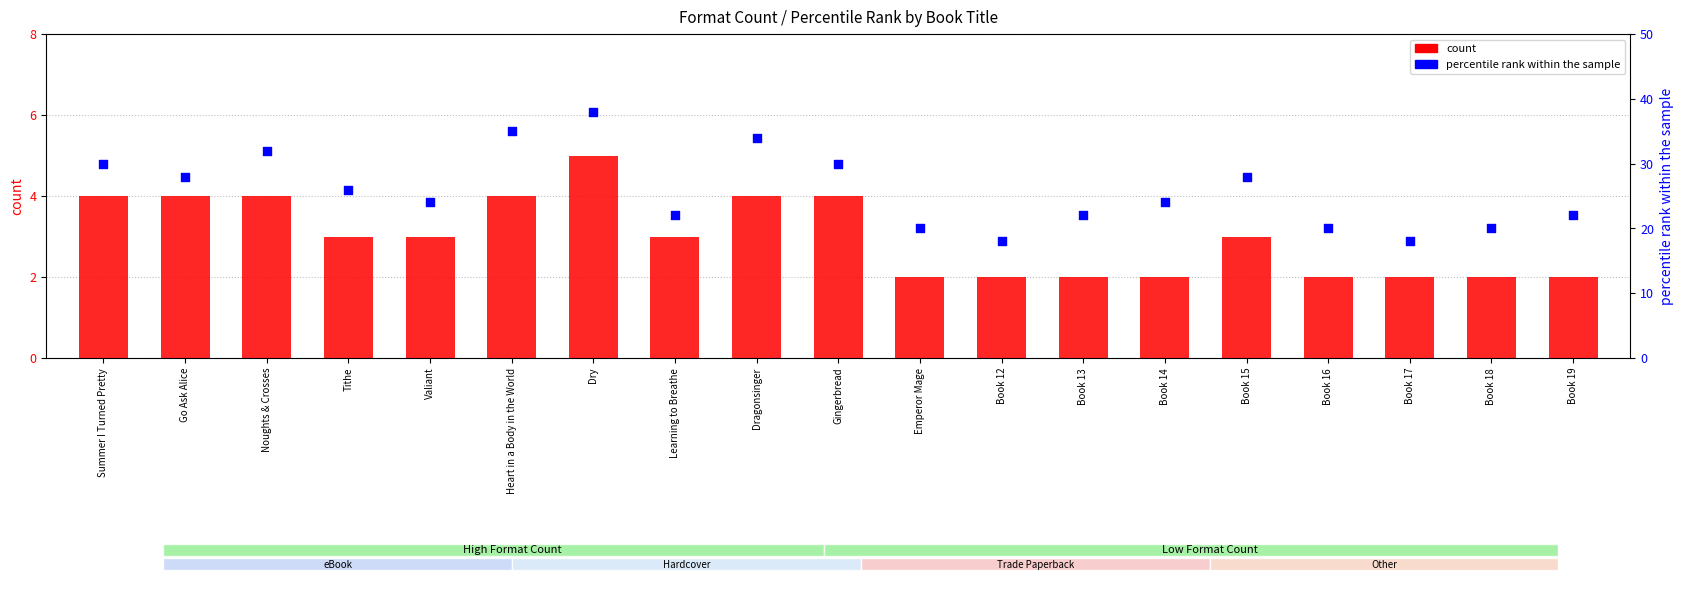

At which category is the sum across all series the highest?

Dry